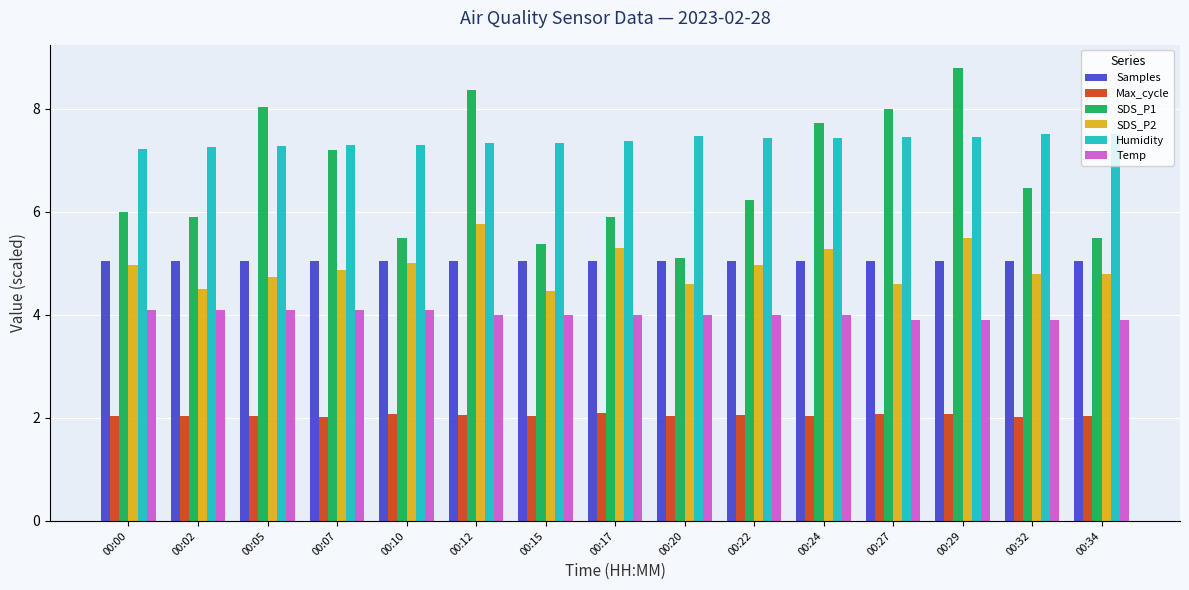

How many categories are shown in the chart?

15